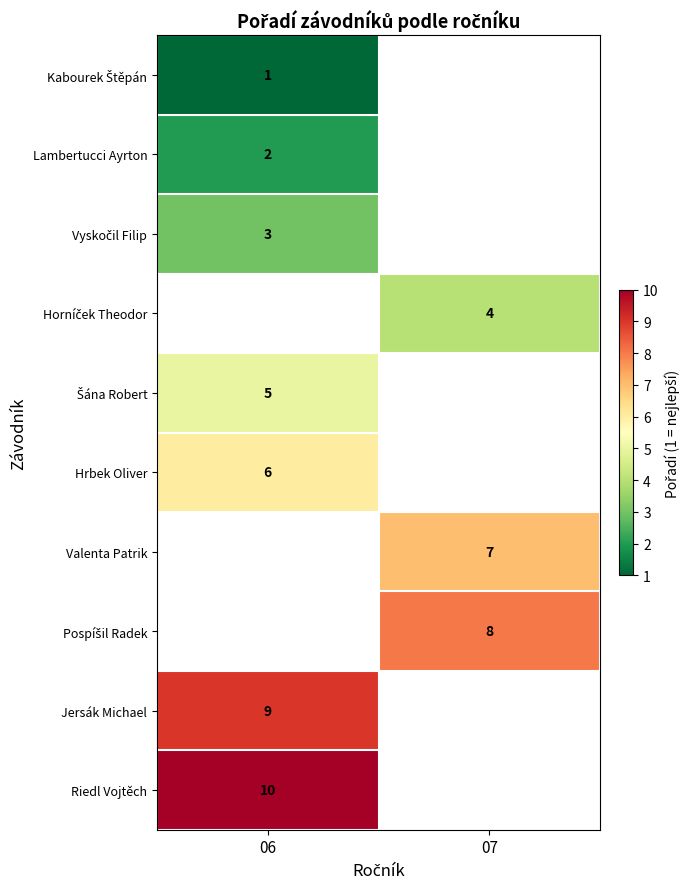

True or false: Jersák Michael has a value of 16 at 06.

False